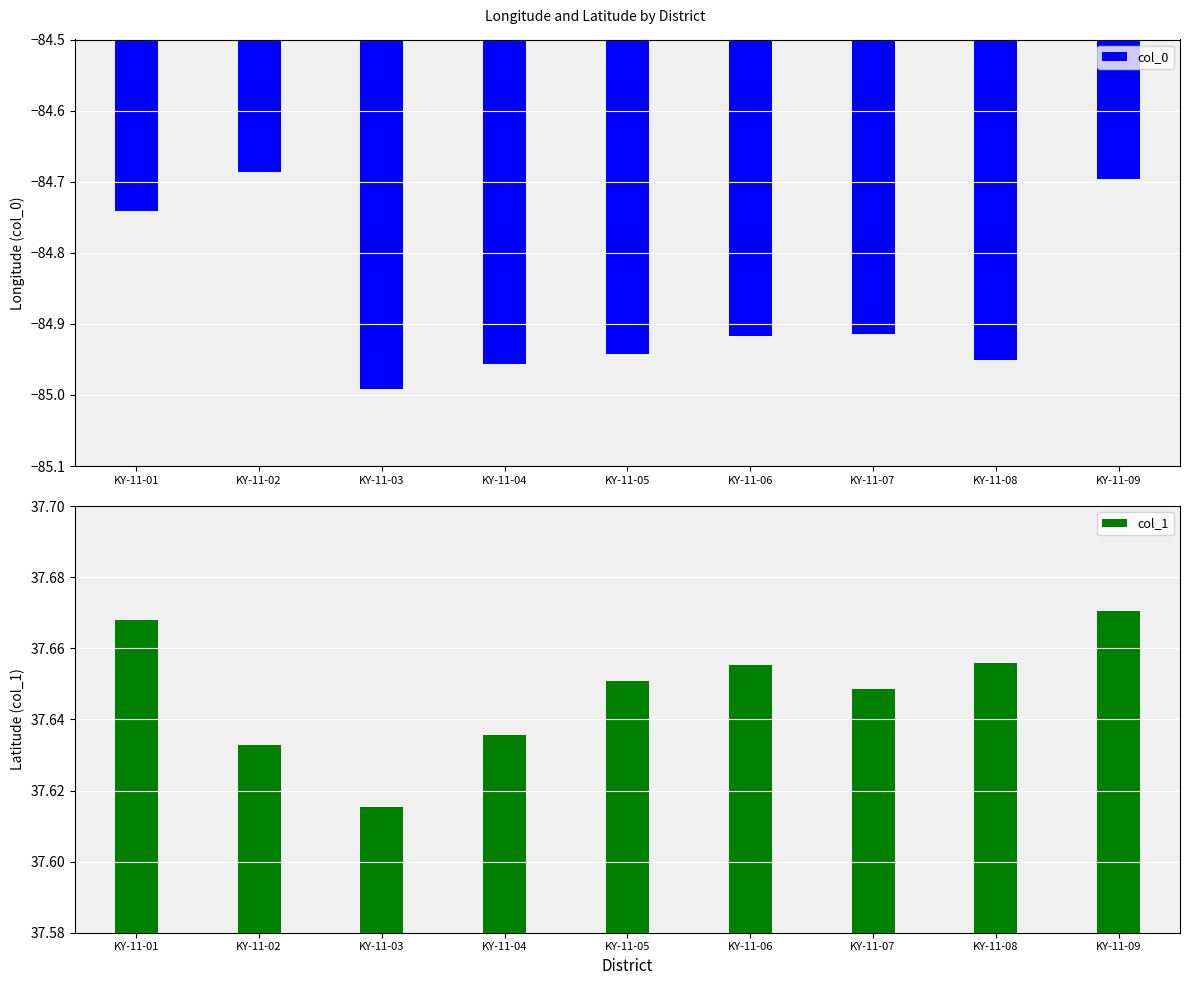

What is the value of the col_1 bar at the 2nd from the left?

37.6